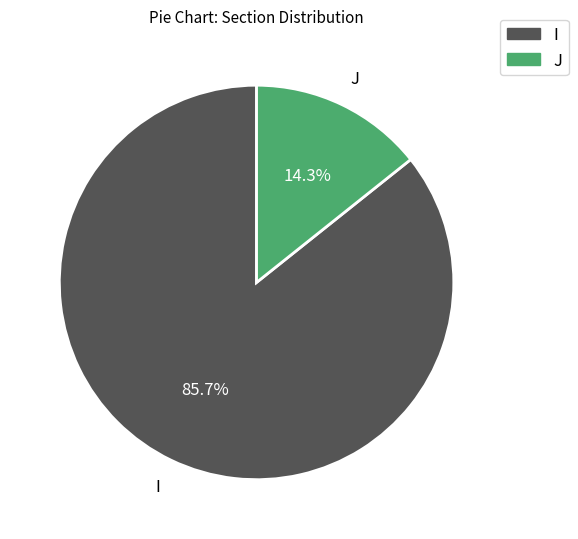

How many segments does this pie chart have?

2